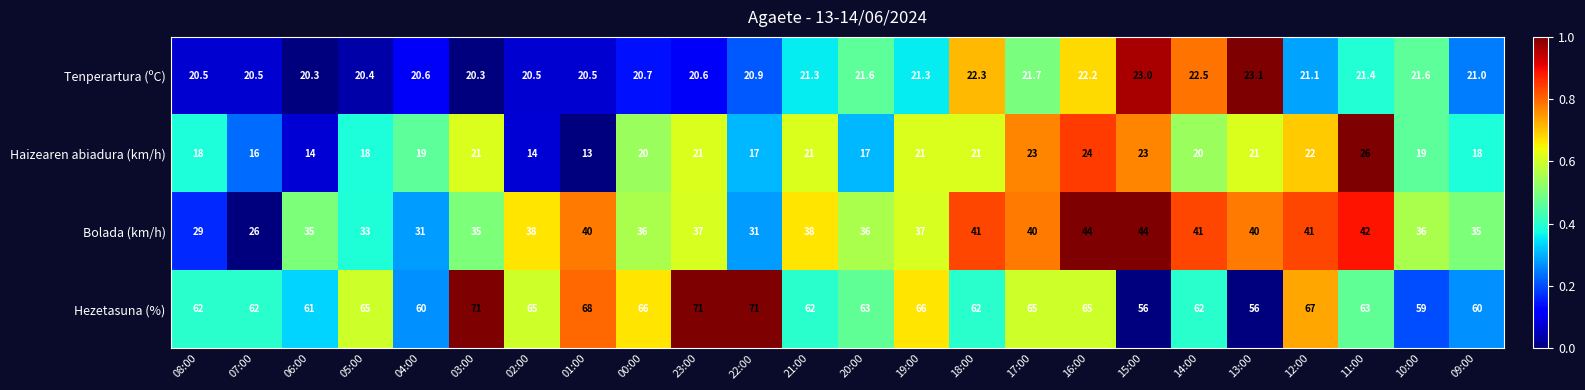

What is the spread (max minus min) of values at 06:00?

47.0